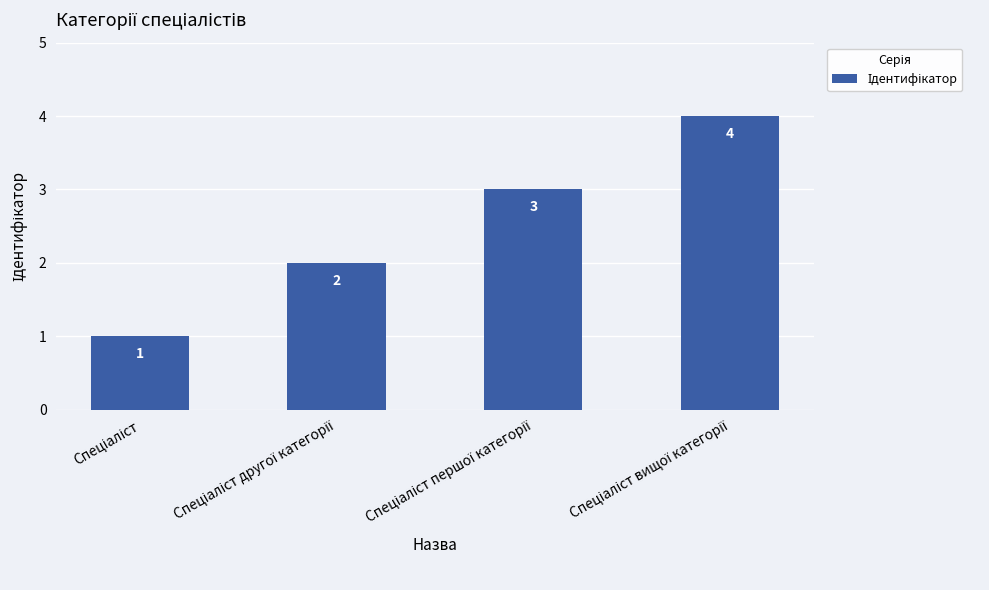

How many values are between 2 and 4?

3